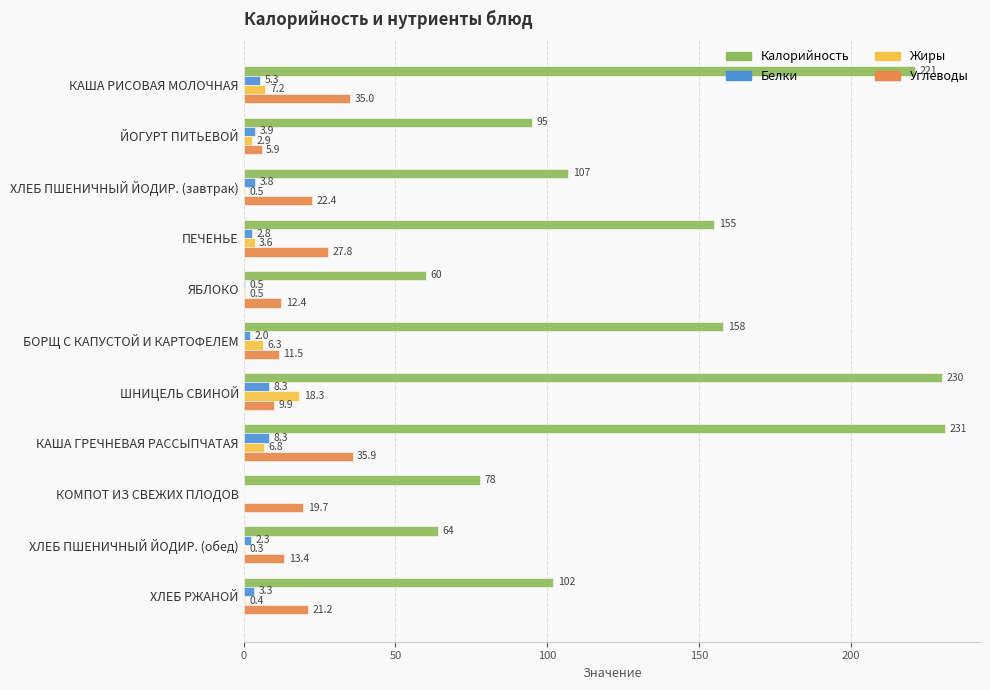

The Калорийность series shows 190.3 at ХЛЕБ ПШЕНИЧНЫЙ ЙОДИР. (завтрак). True or false?

False